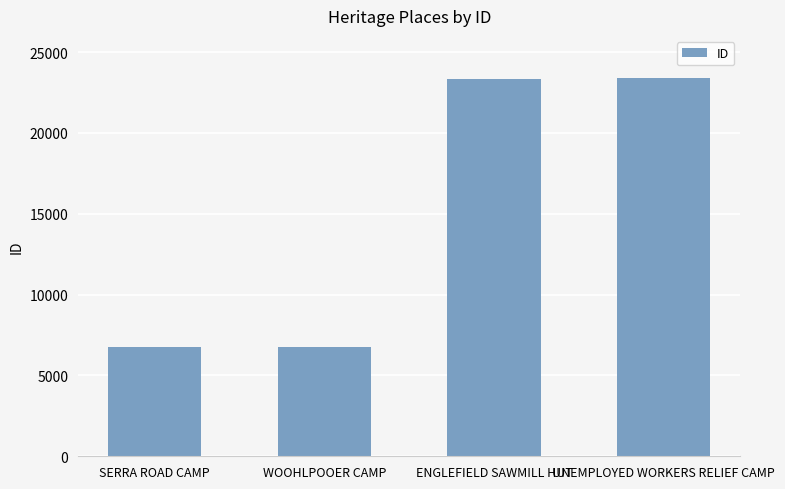

What is the maximum value shown in the chart?

23412